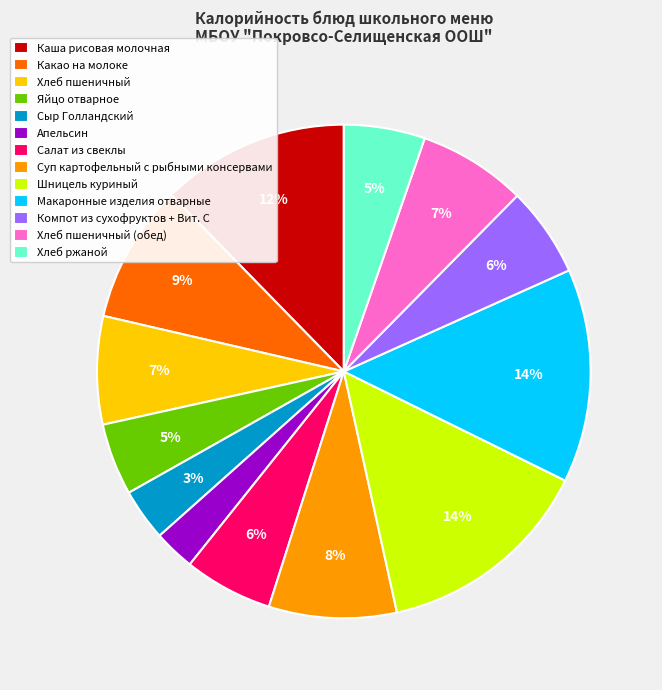

To the nearest percent, what percentage of the pie is Хлеб ржаной?

5%